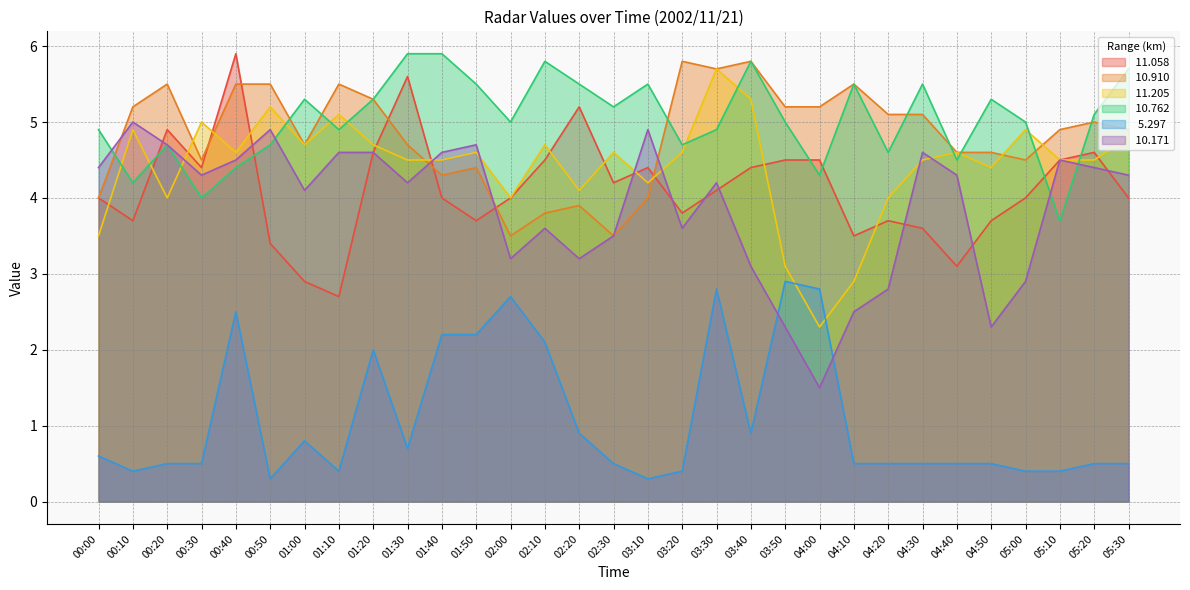

True or false:  10.762 and   5.297 intersect in this chart.

False